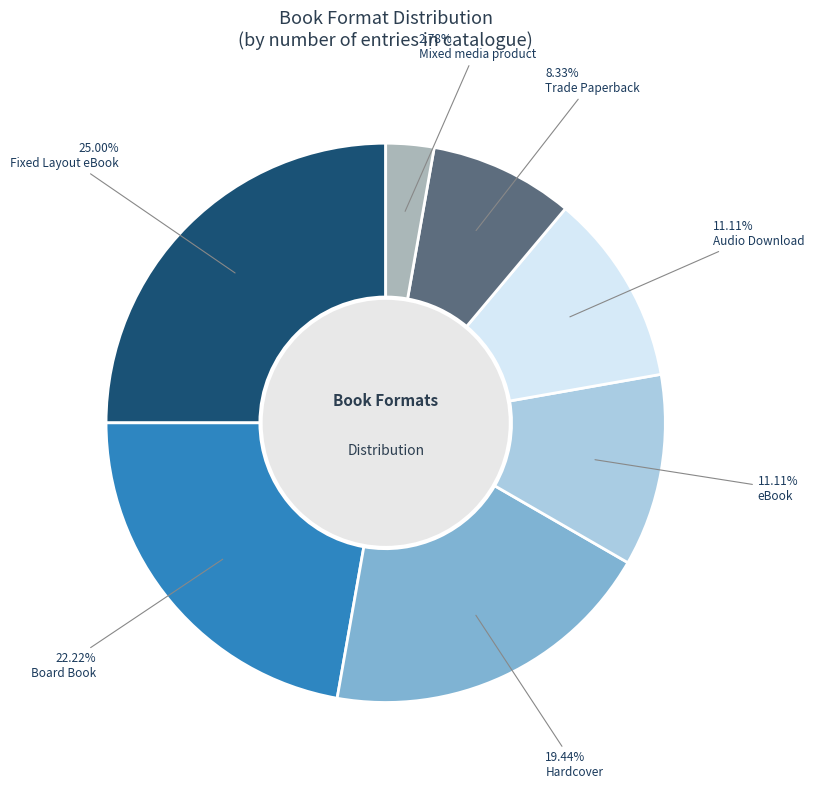

How many slices are in this pie chart?

7